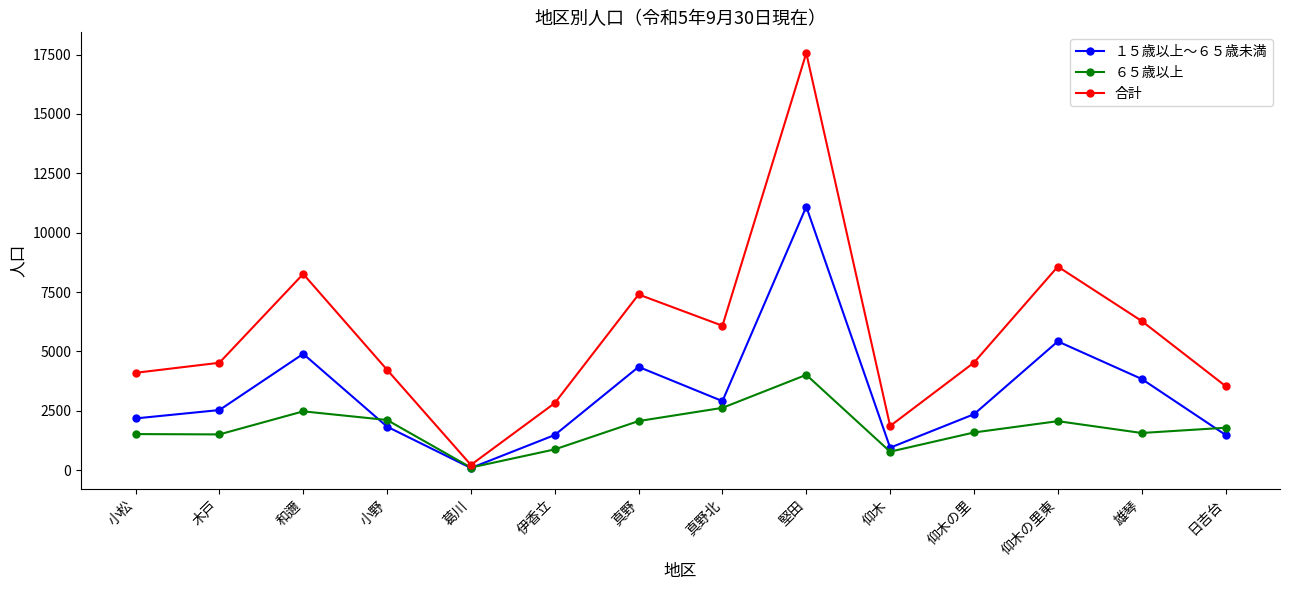

The １５歳以上～６５歳未満 series shows 1484 at 伊香立. True or false?

True